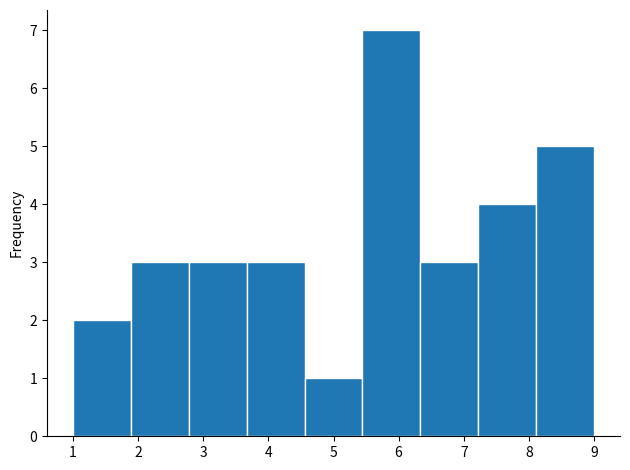

Reading left to right, list every bar in this chart as the range it spans on the x-axis followed by its height. Neither the bar edges nor the heights are printed on the chart, so give them approximately, as read against the axes.

1.0 to 1.9: 2
1.9 to 2.8: 3
2.8 to 3.7: 3
3.7 to 4.6: 3
4.6 to 5.4: 1
5.4 to 6.3: 7
6.3 to 7.2: 3
7.2 to 8.1: 4
8.1 to 9.0: 5